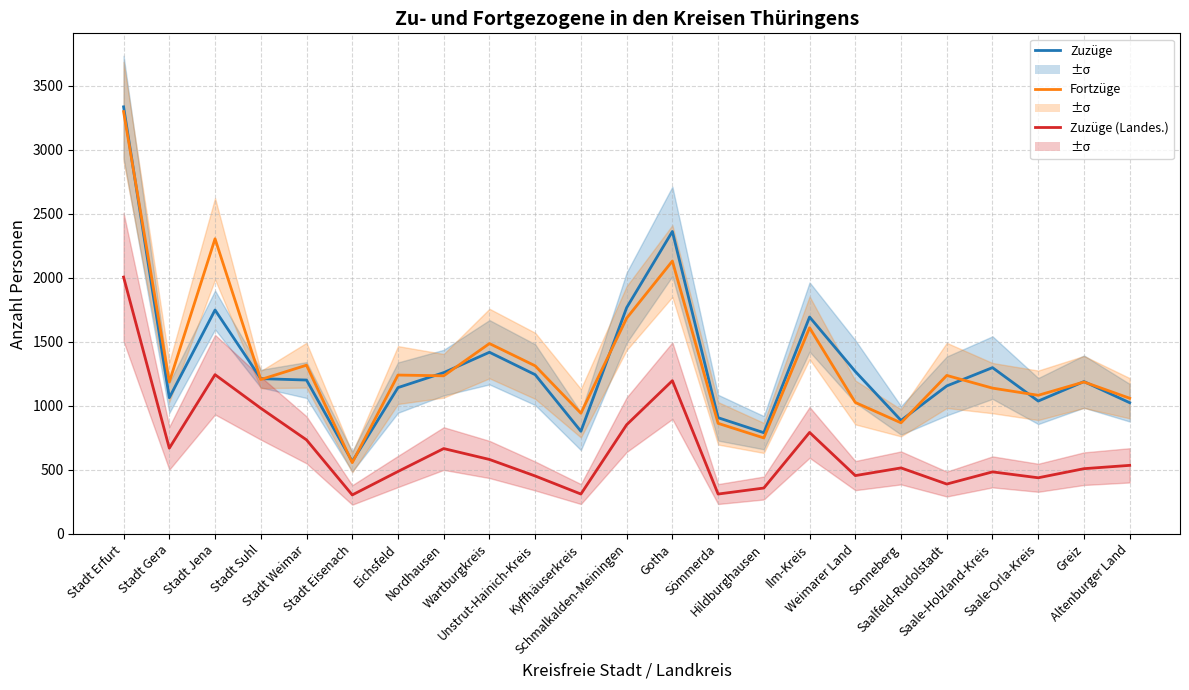

Reading left to right, what are all the values shown in this chart?

Zuzüge: 3334	1063	1748	1212	1201	565	1142	1259	1418	1243	801	1766	2361	907	790	1693	1268	886	1155	1298	1037	1189	1024
Fortzüge: 3297	1186	2304	1205	1317	556	1240	1234	1486	1312	942	1684	2130	863	749	1609	1026	867	1237	1138	1082	1186	1059
Zuzüge über Landesgrenze: 2005	669	1243	981	734	304	487	666	581	452	311	852	1196	311	358	792	455	515	389	484	438	509	535